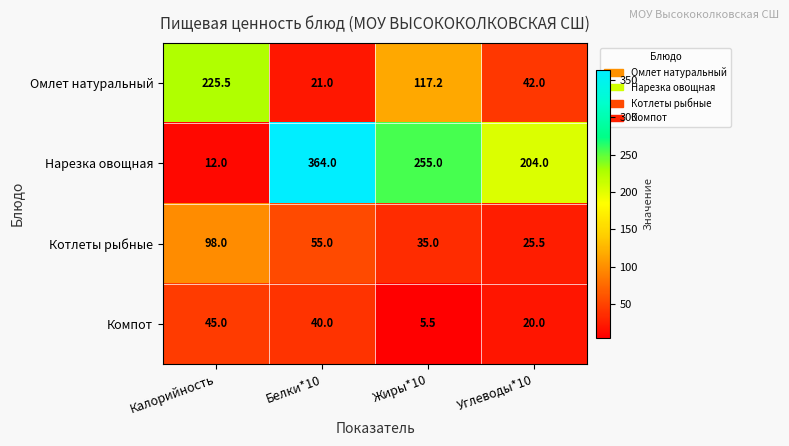

Rank the series by their maximum value, from lowest to highest.

Компот, Котлеты рыбные, Омлет натуральный, Нарезка овощная